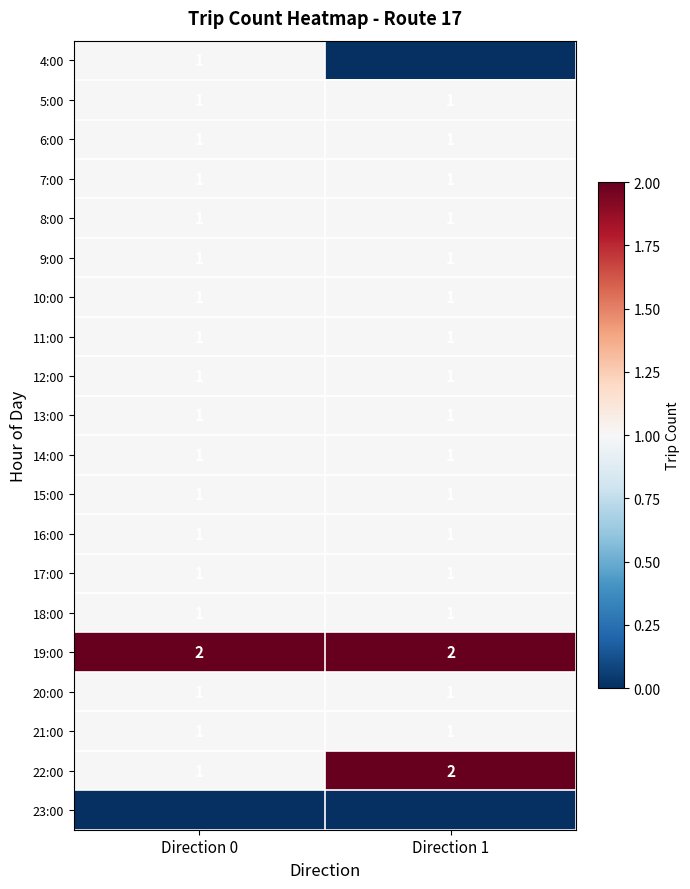

The value of 22:00 at Direction 0 is 0. True or false?

False